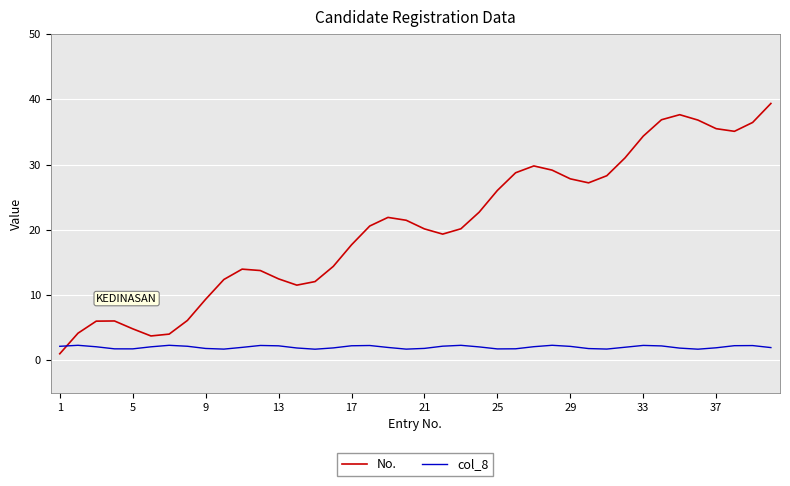

What are all the series names shown in the legend?

No., col_8